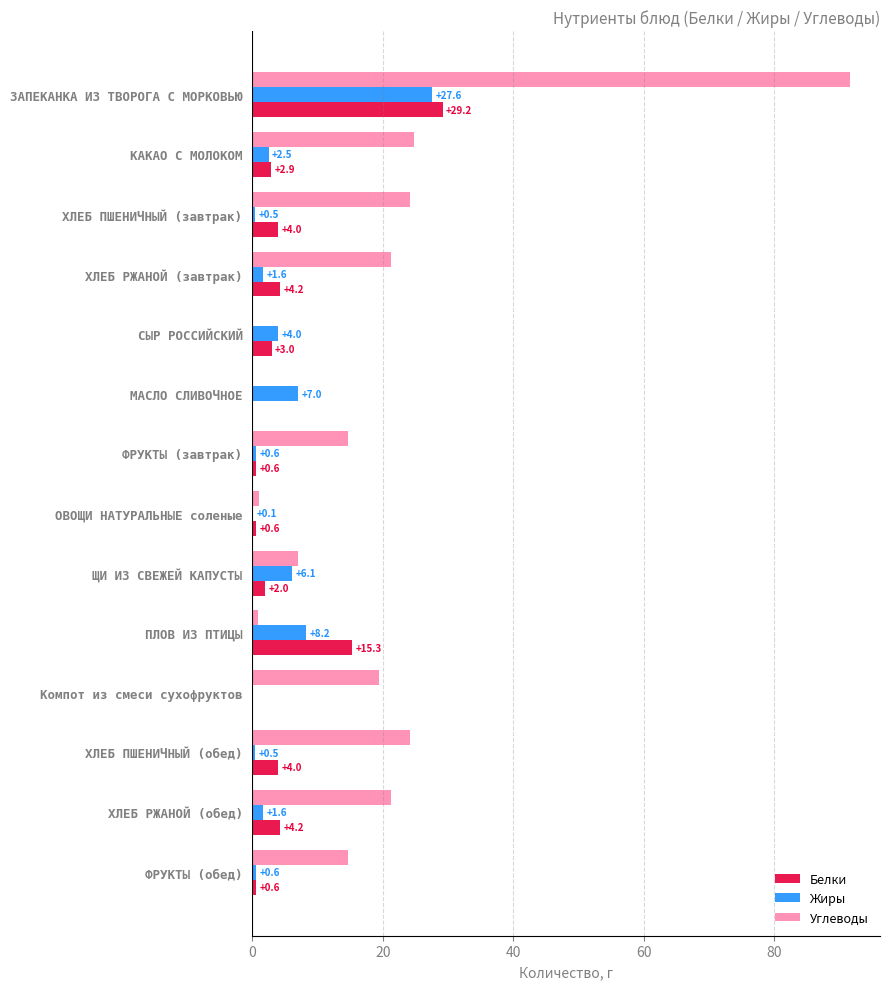

Is it true that Углеводы equals 24.1 at ХЛЕБ ПШЕНИЧНЫЙ (завтрак)?

True